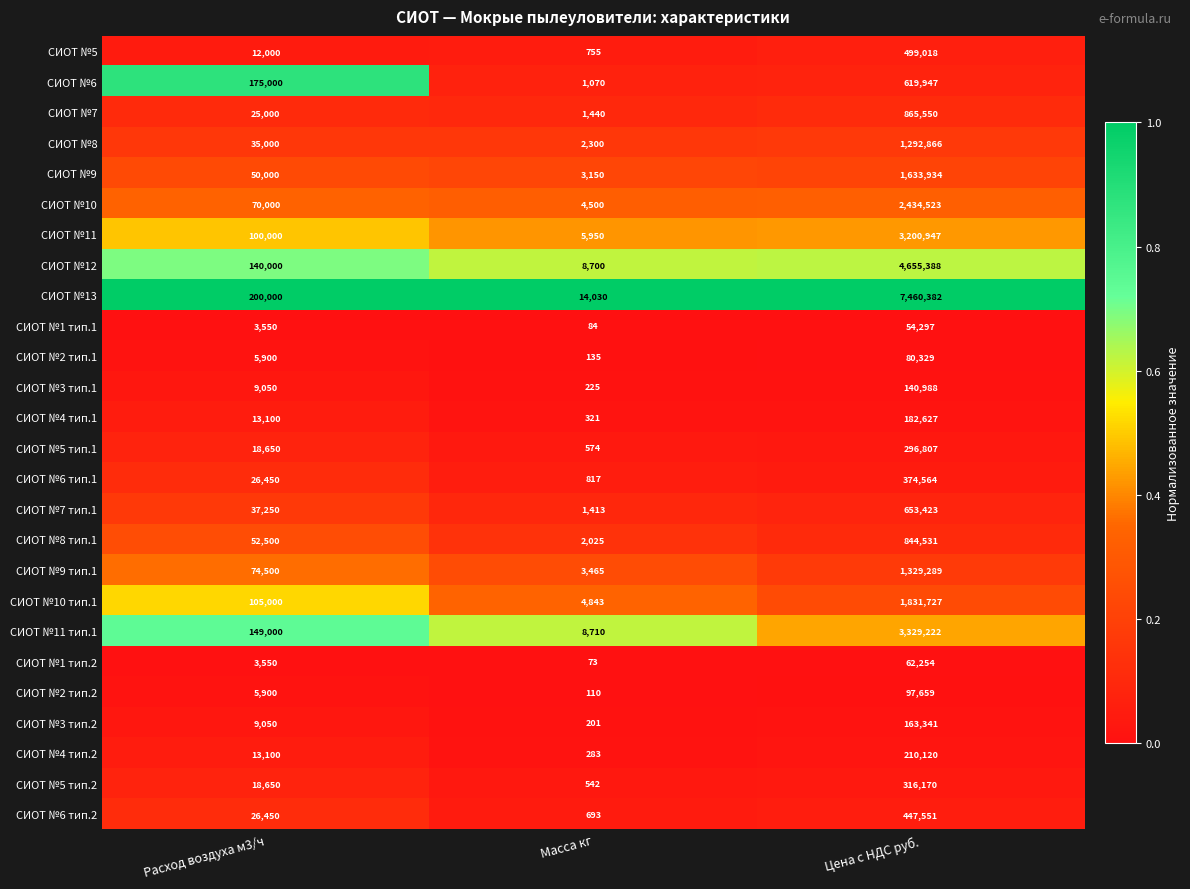

Where is СИОТ №3 тип.2 nearest to the value 81771?

Расход воздуха м3/ч